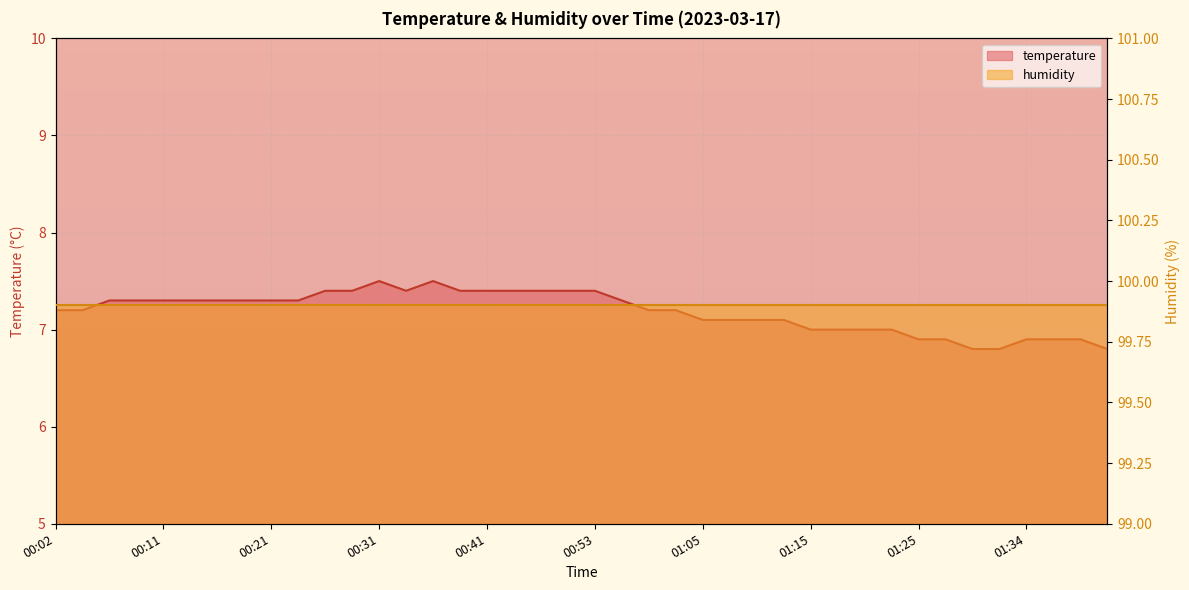

What is the change in value from 00:29 to 01:37?

-0.5